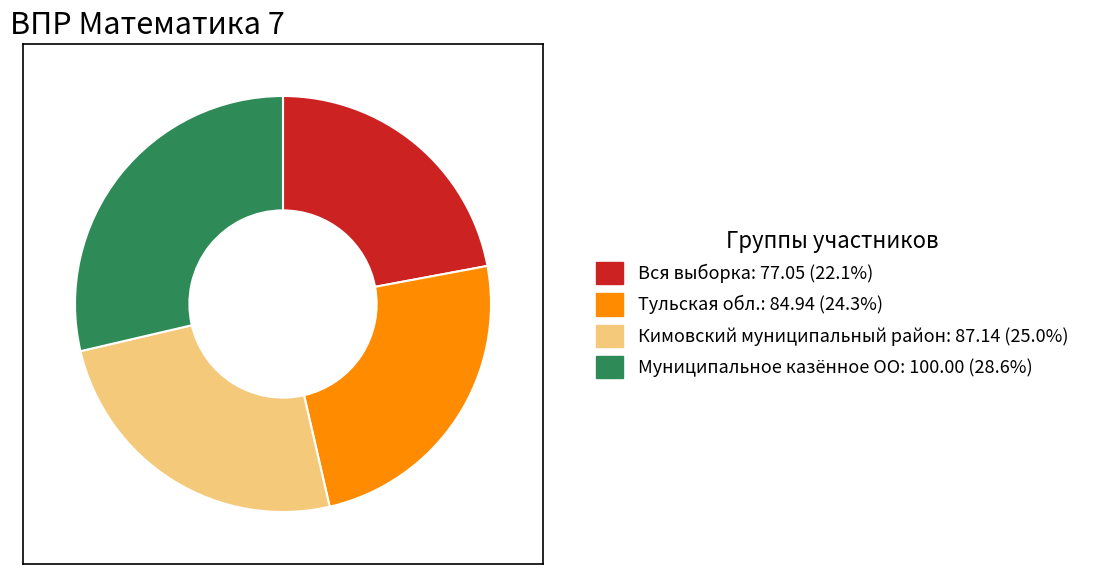

Which has a higher value, Кимовский муниципальный район or Муниципальное казённое ОО?

Муниципальное казённое ОО